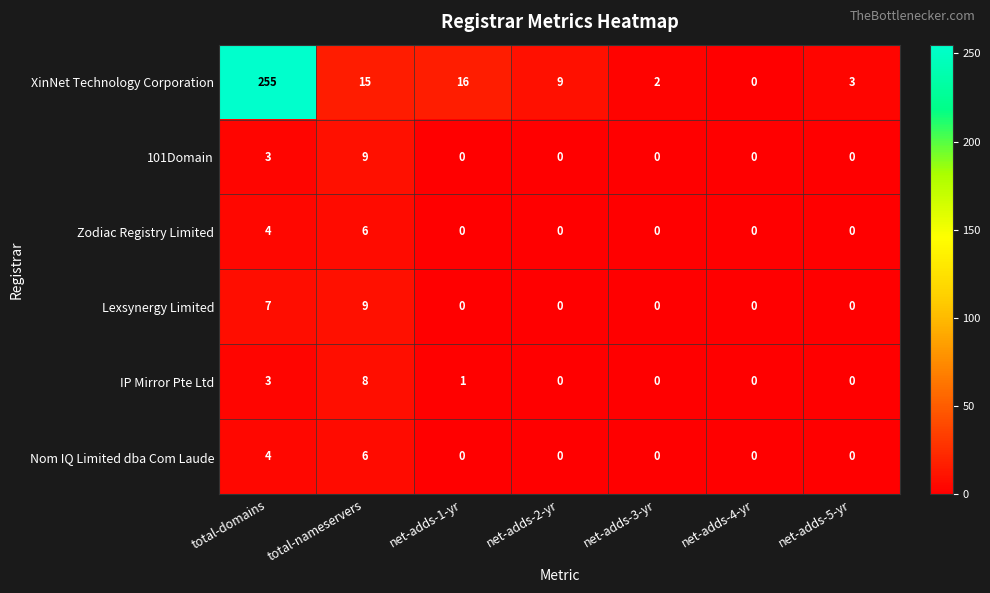

What is the total value across all series at total-domains?

276